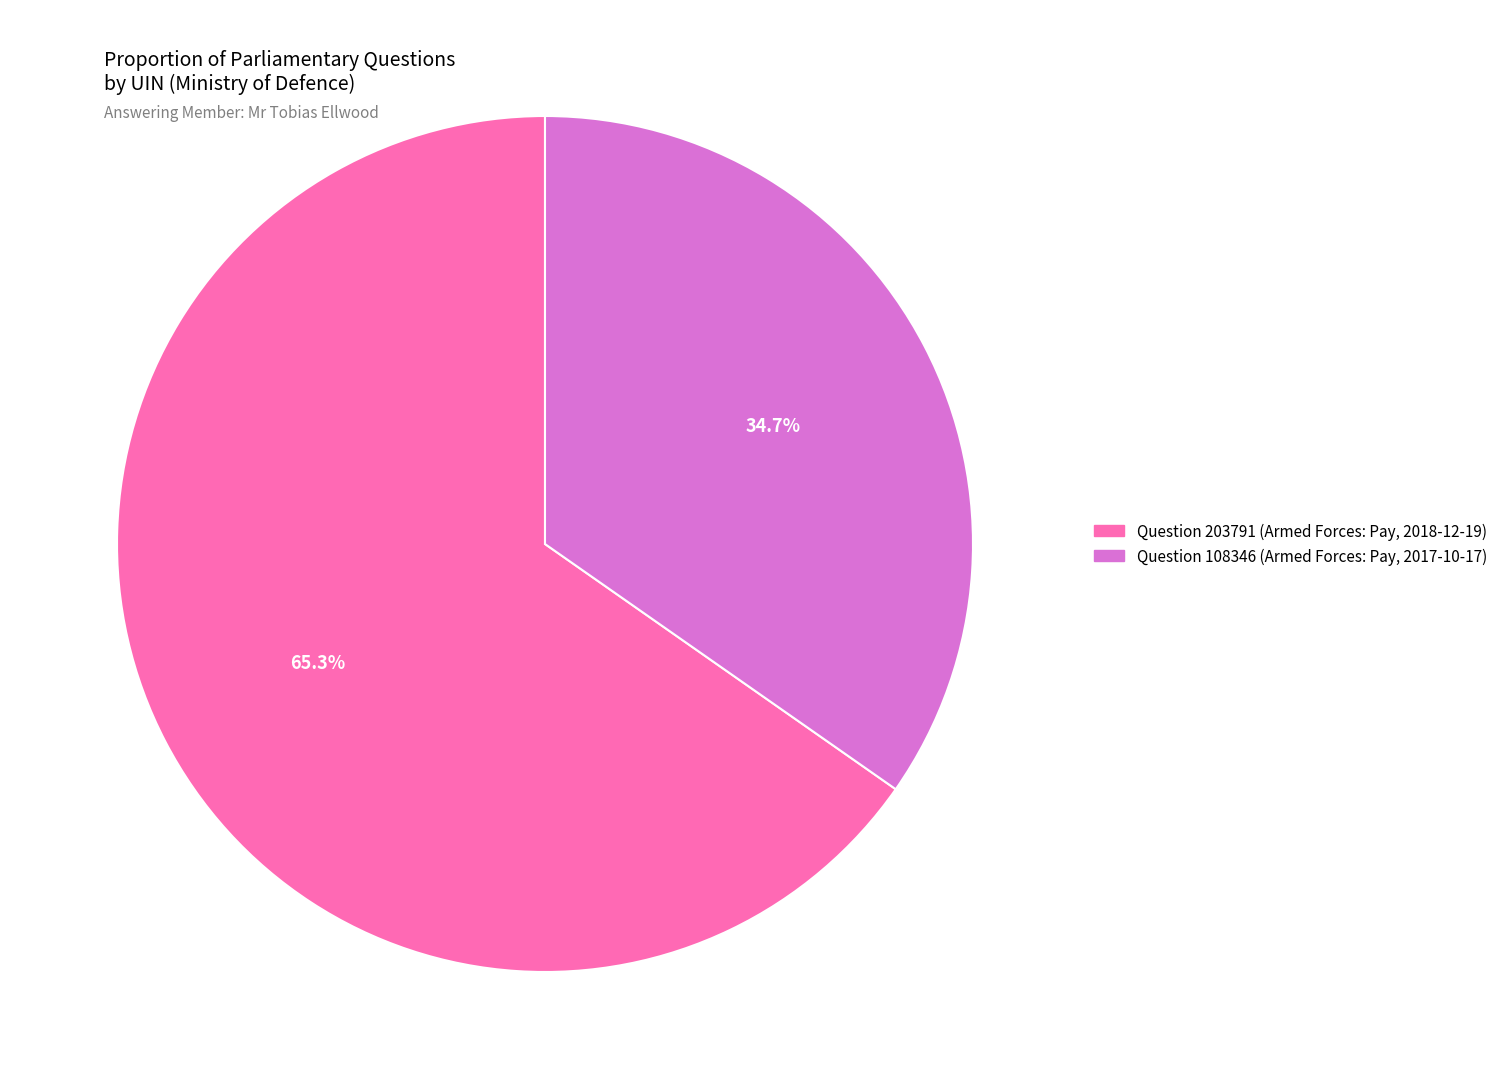

To the nearest percent, what portion does Question 203791 (Armed Forces: Pay, 2018-12-19) represent?

65%